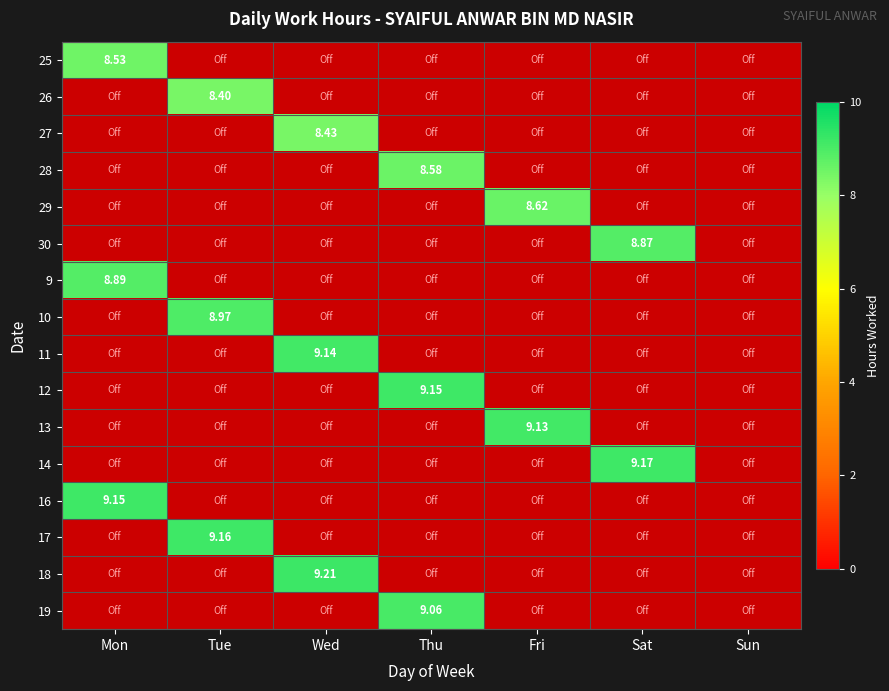

How many distinct data groups are displayed?

16